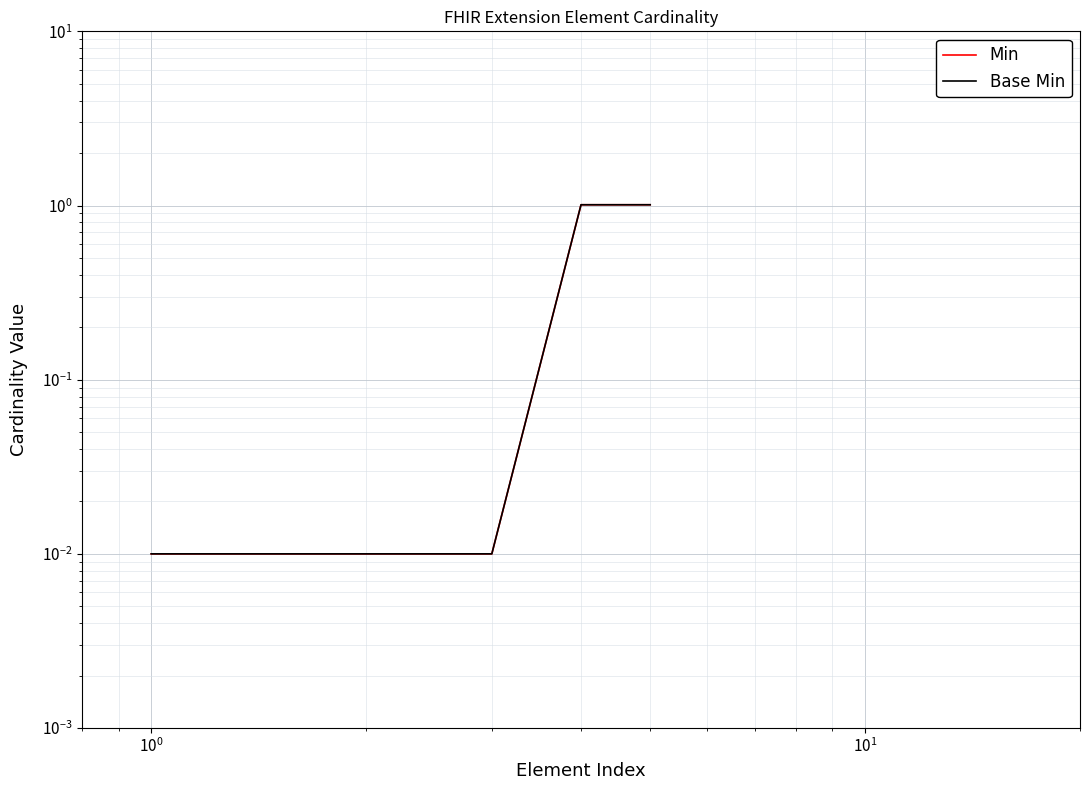

What is the average value of the Base Min series?

0.4